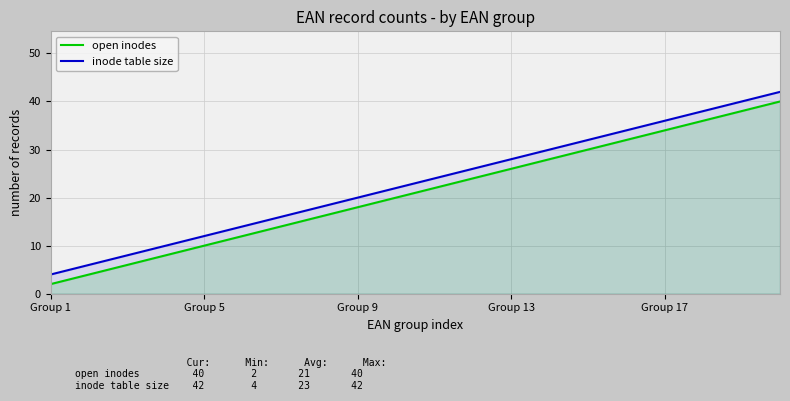

Reading right to left, transcribe all the data shown in this chart.

open inodes: 40	38	36	34	32	30	28	26	24	22	20	18	16	14	12	10	8	6	4	2
inode table size: 42	40	38	36	34	32	30	28	26	24	22	20	18	16	14	12	10	8	6	4